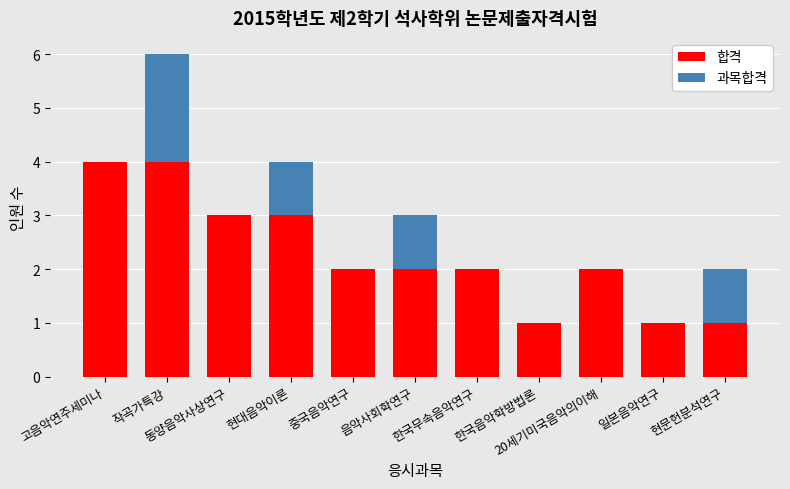

What is the sum of all 합격 values?

25